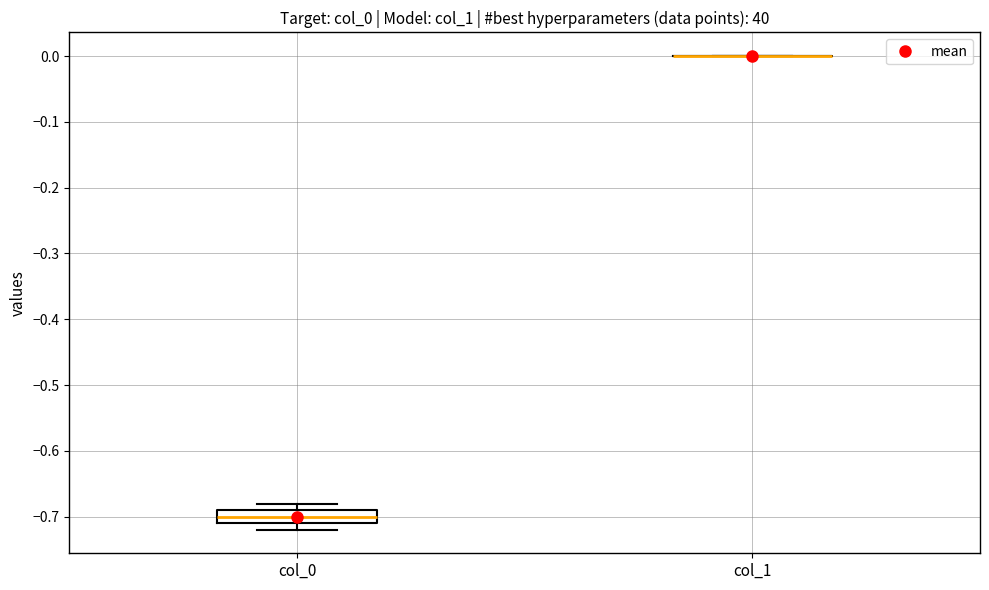

Reading left to right, transcribe this box plot: for each box, give where its median line is, the range the box spans, and where its two whiskers end, as read against the y-axis. The values are not printed on the chart, so give them approximately, as read against the axis.

col_0: median -0.70, box -0.71 to -0.69, whiskers -0.72 to -0.68
col_1: box collapsed to a line at 0.00, whiskers 0.00 to 0.00